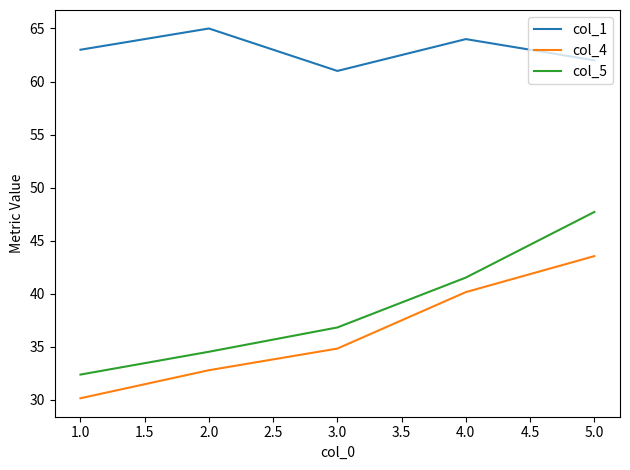

At which label does col_5 first exceed 36?

3.0